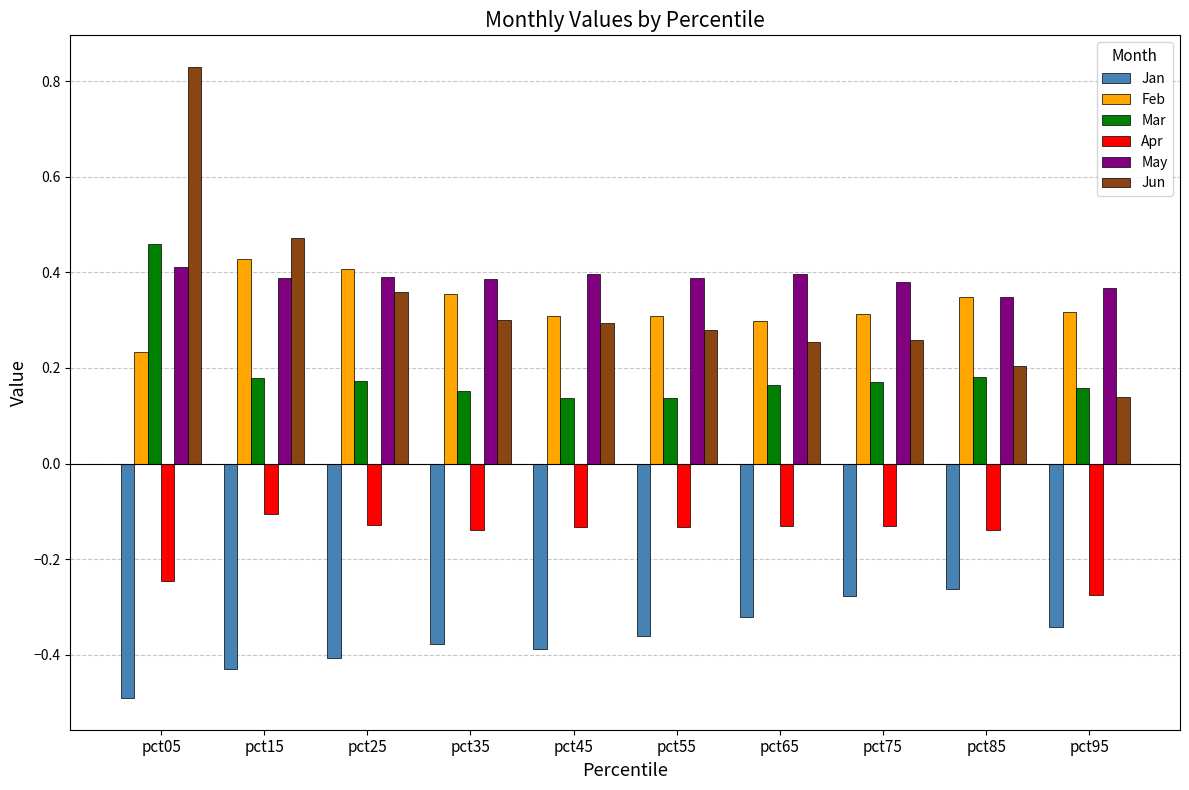

True or false: Feb has a value of 0.6 at pct85.

False